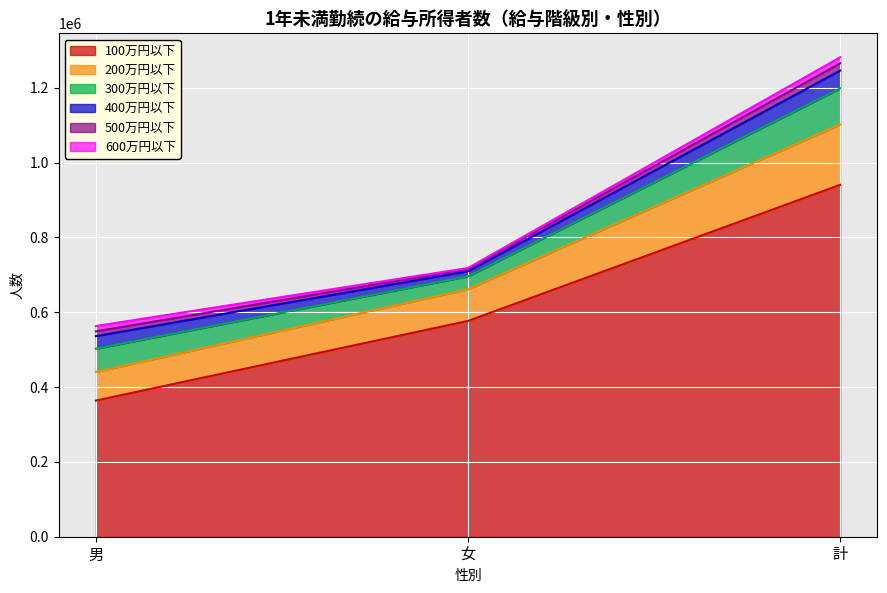

At which label is 600万円以下 closest to 9223?

男